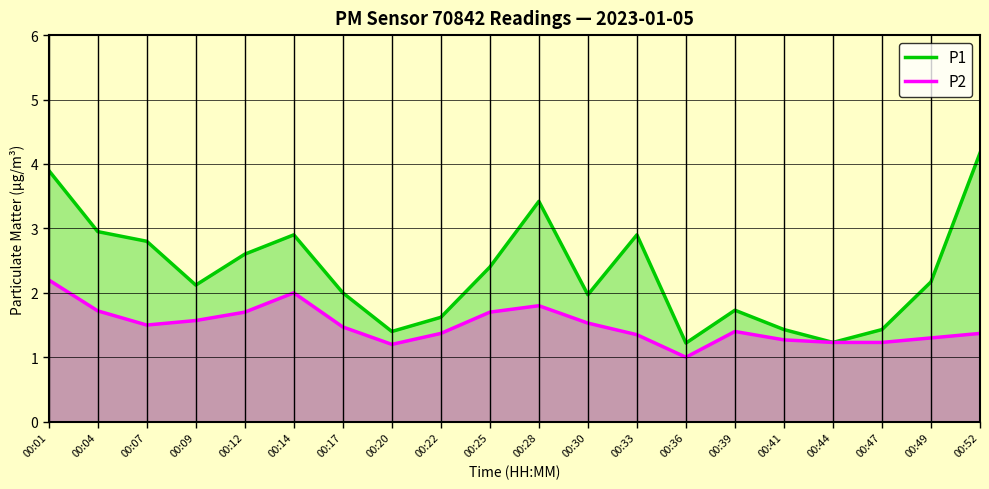

What is the difference between the P2 values at 00:04 and 00:47?

0.5